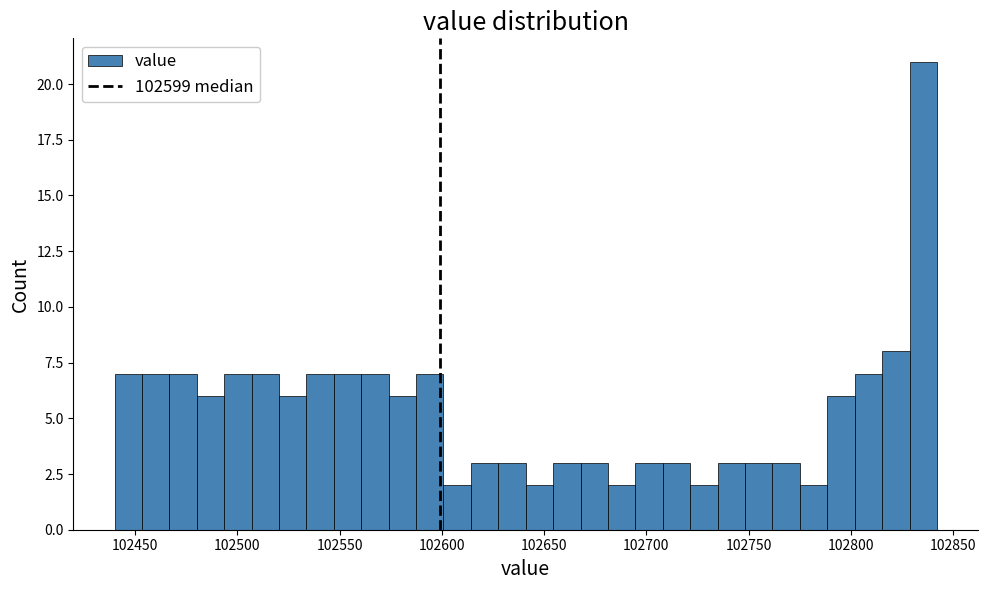

Read against the x-axis, roughly where is the centre of the tallest bar?

102835